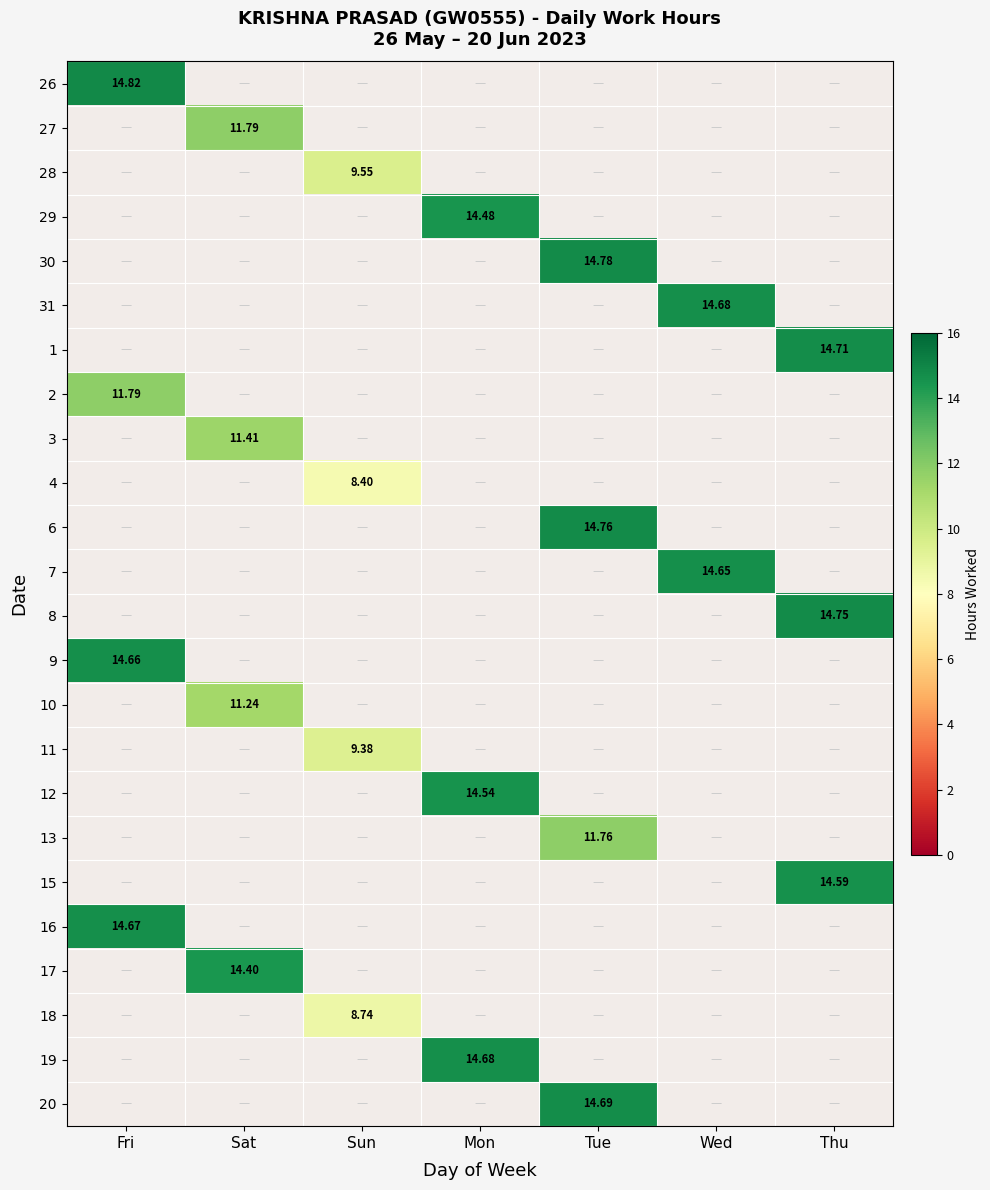

How many distinct data groups are displayed?

24